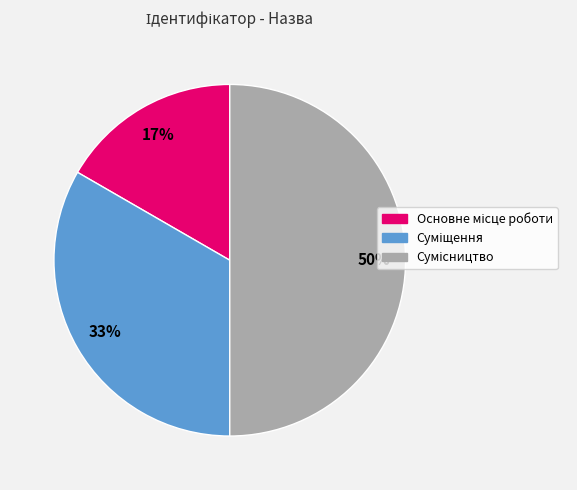

To the nearest percent, what is the difference between the largest and smallest slice percentages?

33%